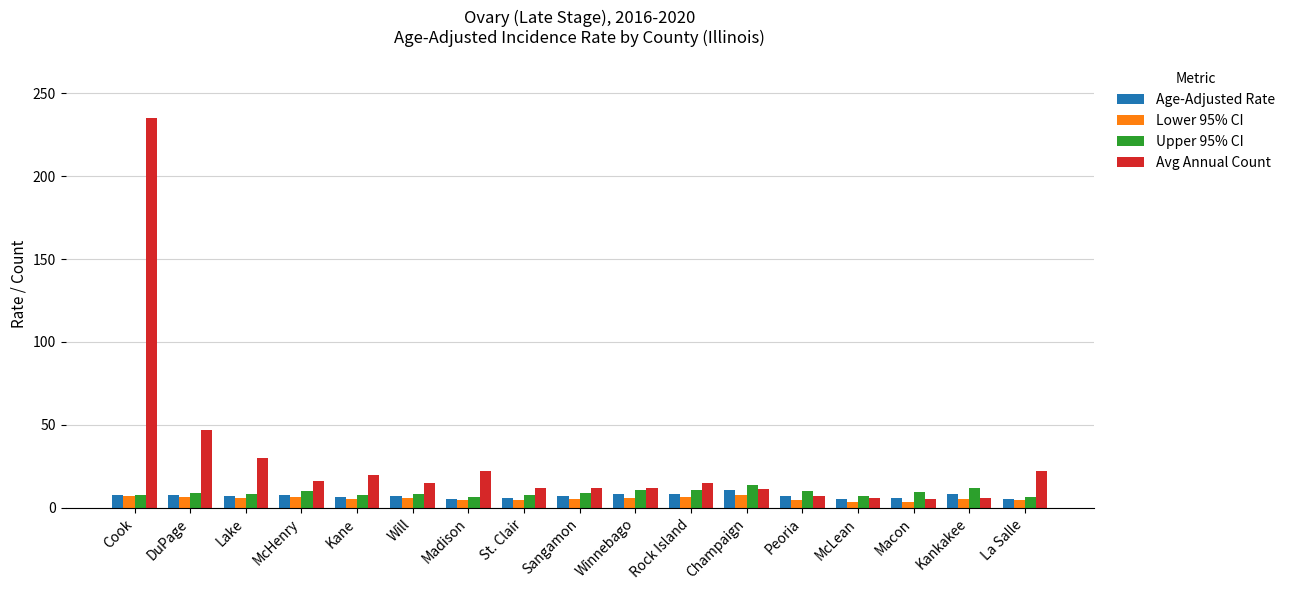

What is the greatest value displayed?

235.0